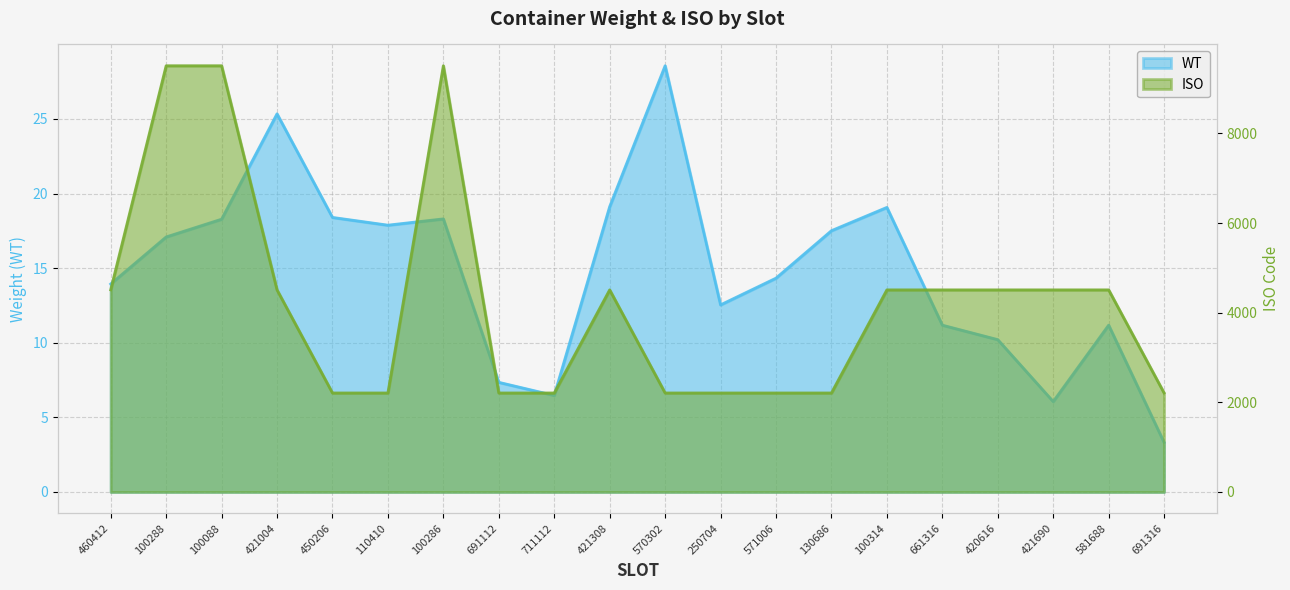

True or false: WT and ISO cross at least once.

False